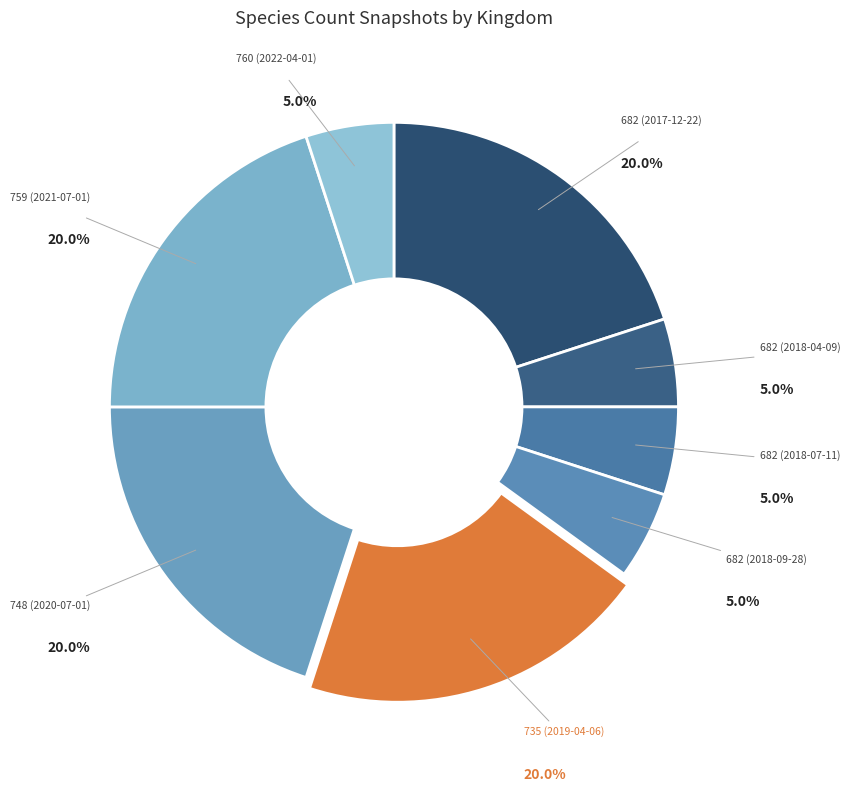

How many slices are in this pie chart?

8